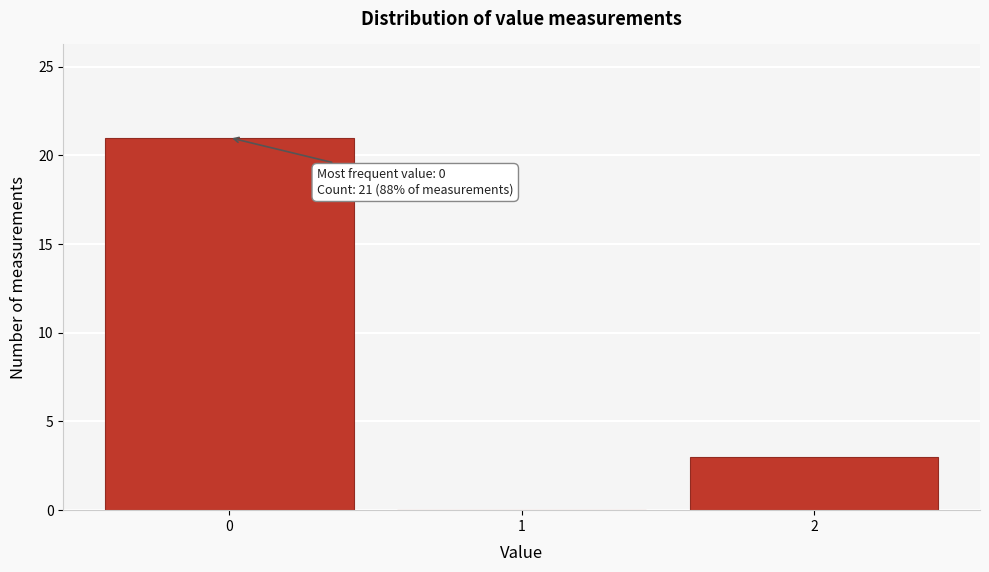

Which range on the x-axis has the tallest bar?

-0.5 to 0.5